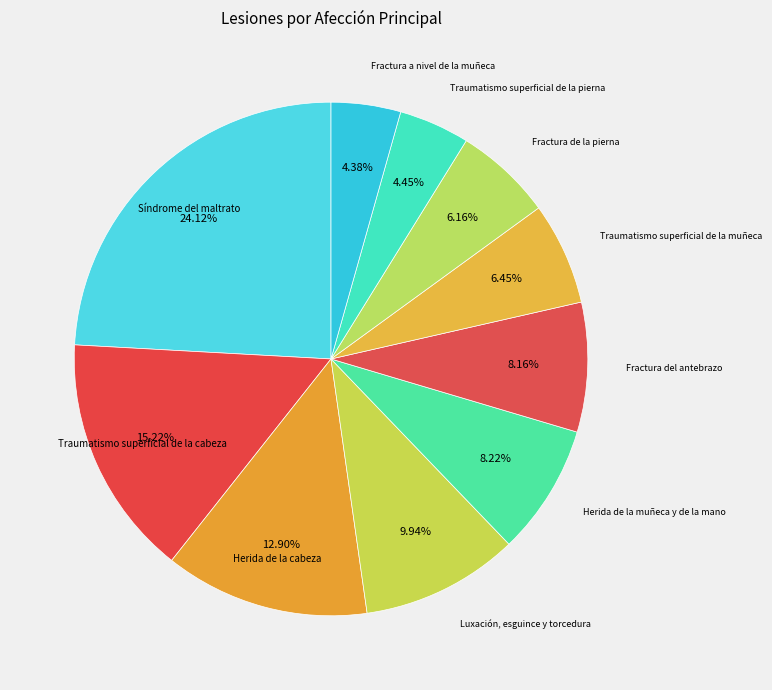

Which slice is the largest?

Síndrome del maltrato